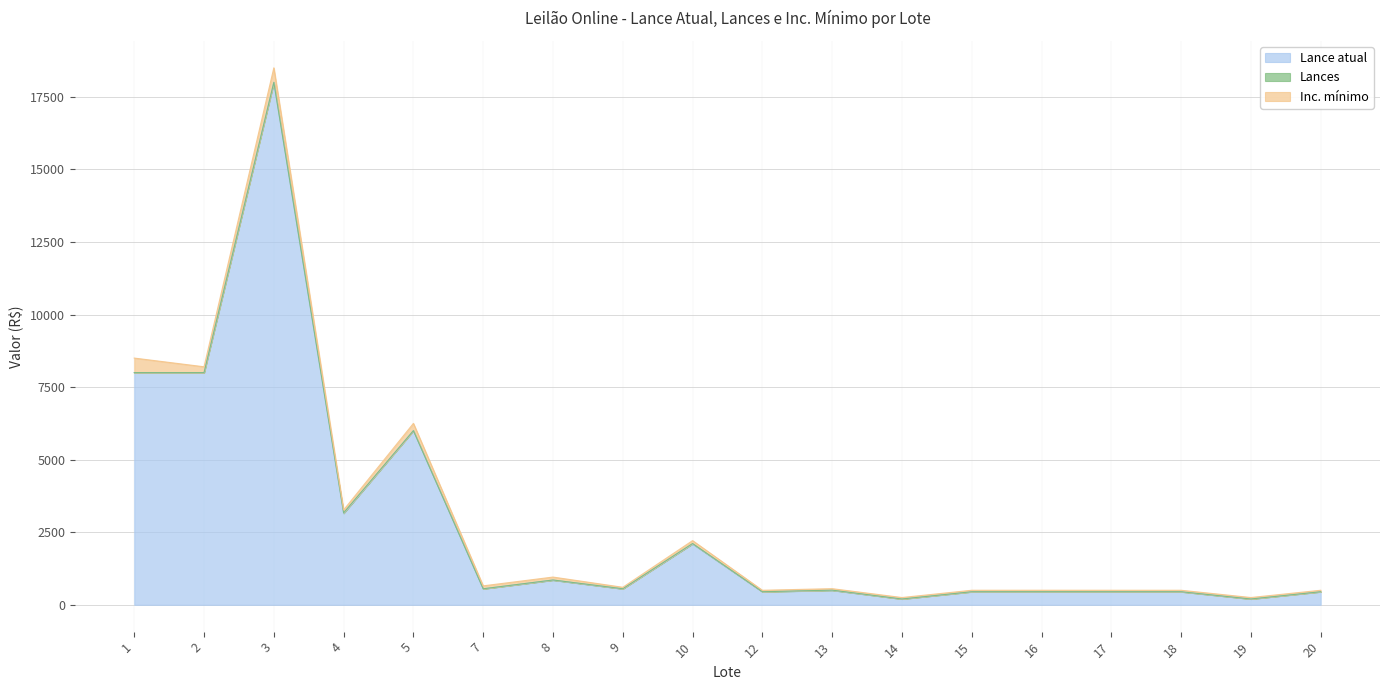

What is the total value across all series at 13?

555